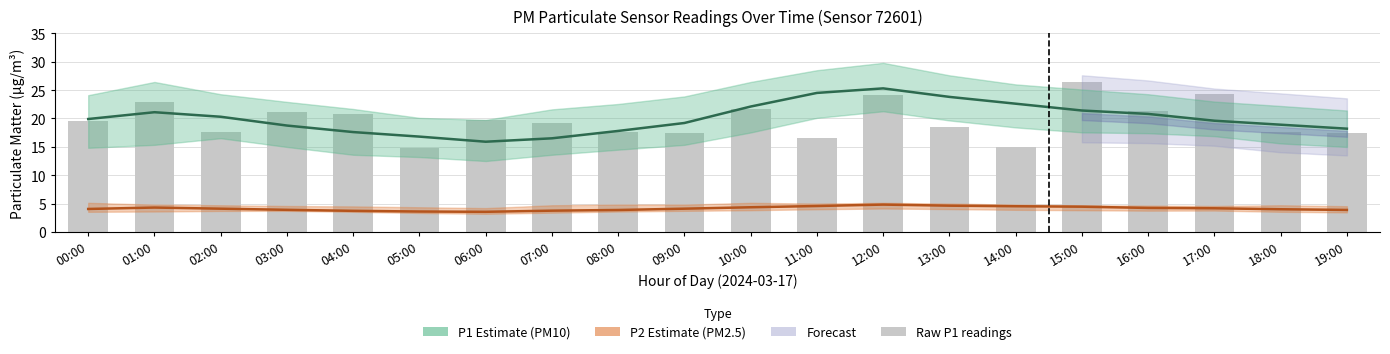

Which series has the largest total across all categories?

P1 (PM10)